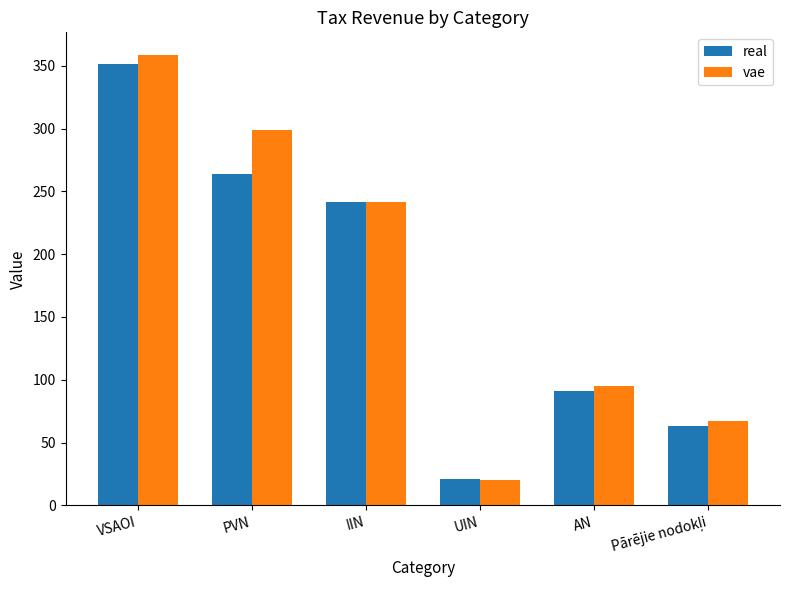

Reading left to right, transcribe all the data shown in this chart.

real: 351.7	264.2	241.4	20.9	91.0	62.9
vae: 358.7	299.0	241.4	20.0	95.1	67.0